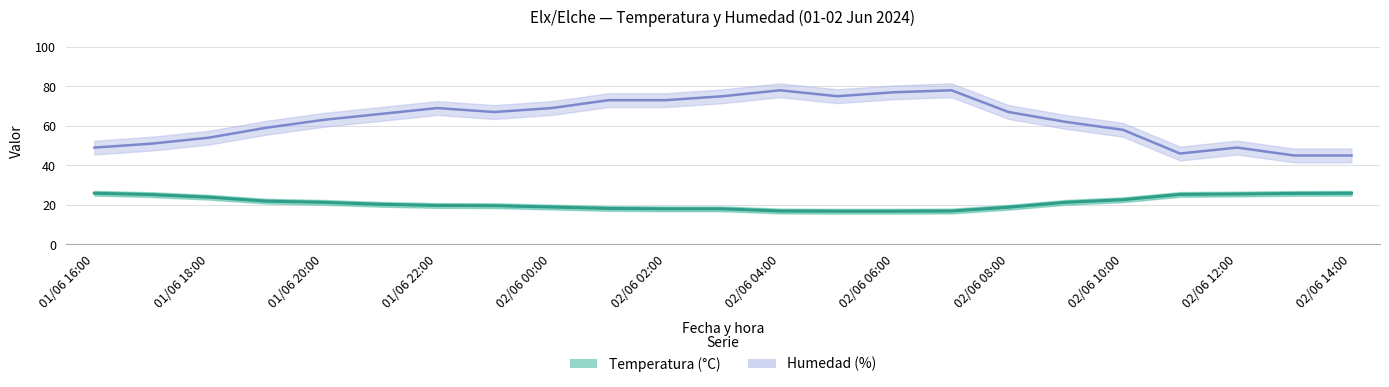

What is the sum of the Humedad (%) values at 02/06 02:00 and 02/06 12:00?

122.0